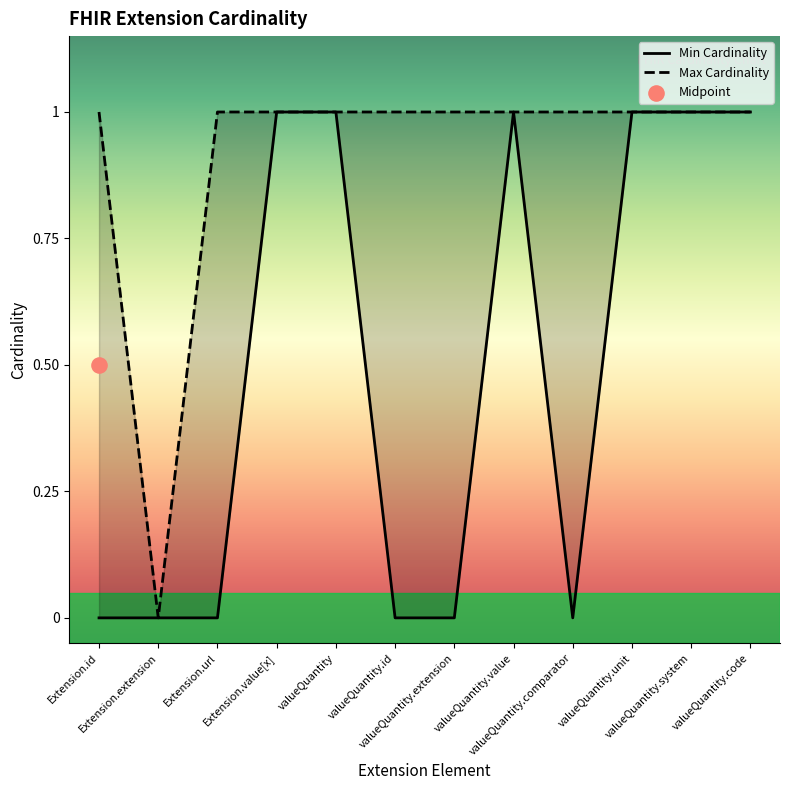

Which series contains the lowest Y value?

Min Cardinality